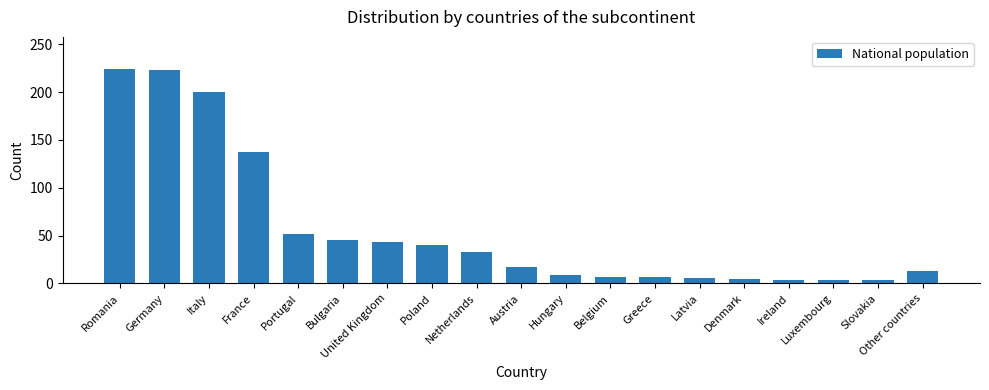

The chart shows a value of 51 at France. True or false?

False